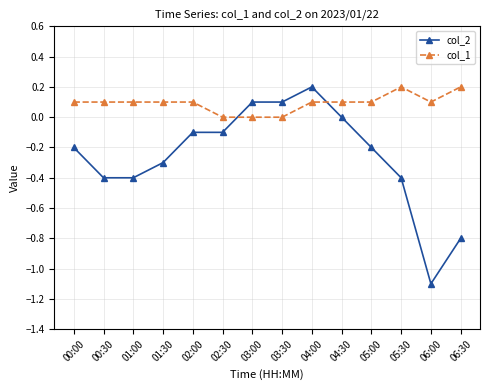

Which category has the lowest value across all series?

06:00